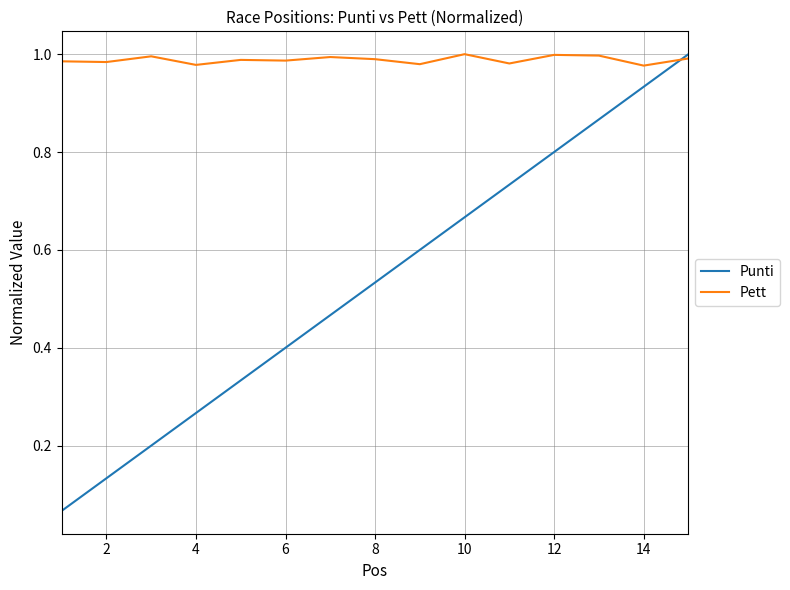

After their last crossing, which series has the higher values: Punti or Pett?

Punti